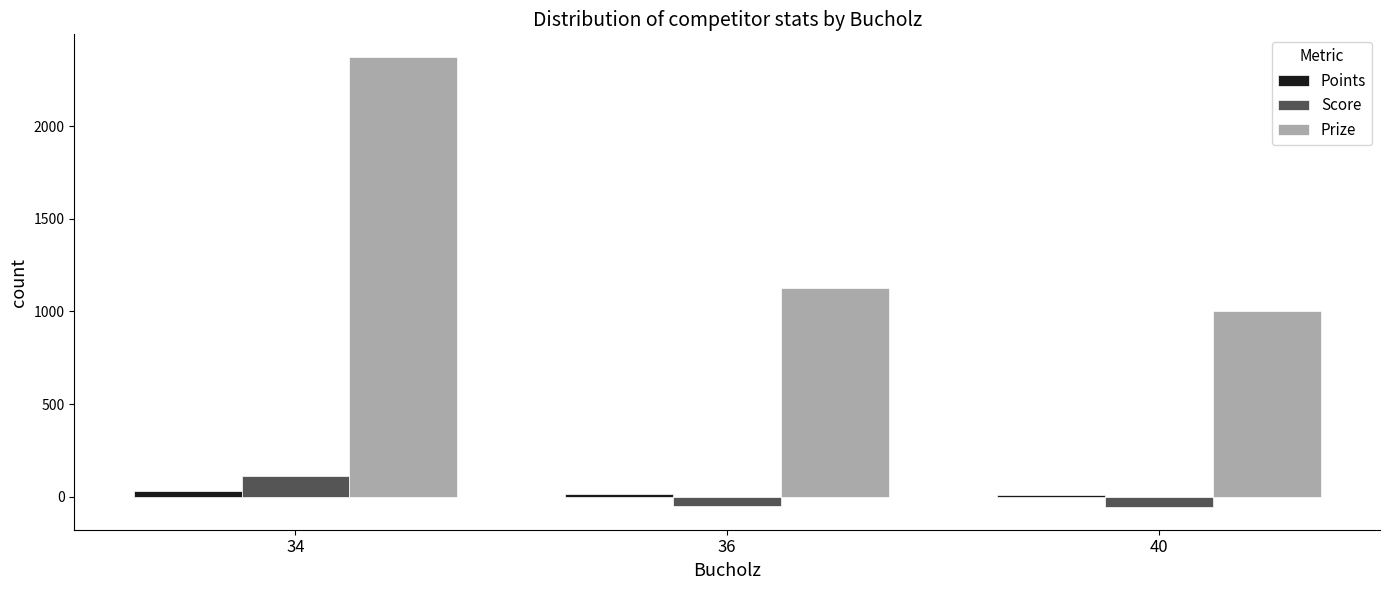

Where does the Points series first go above 12?

34